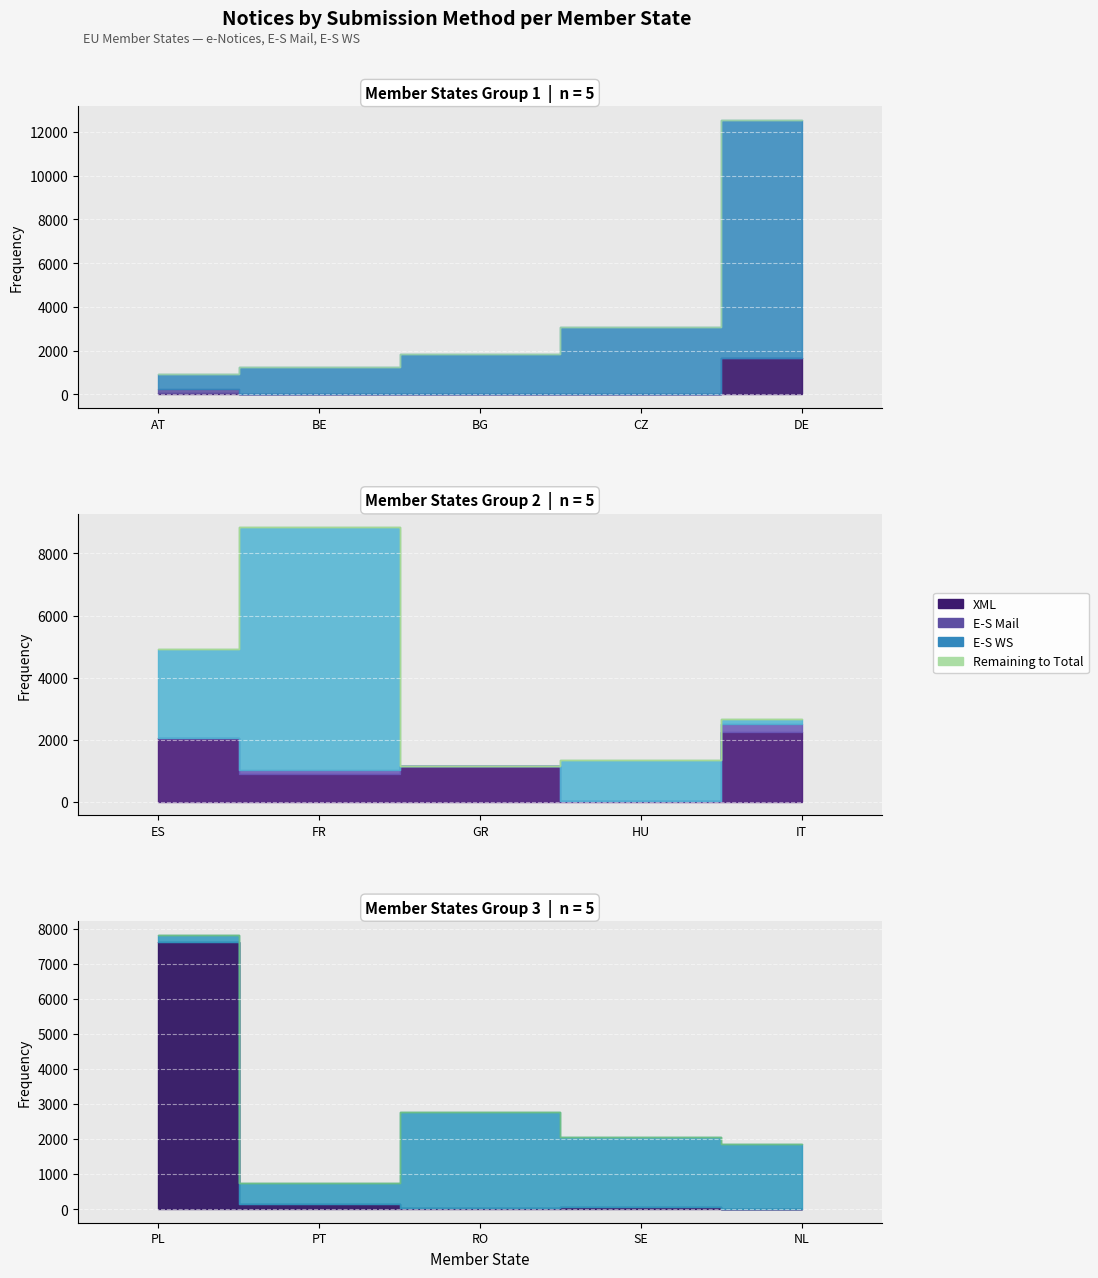

The XML series shows 259 at PT. True or false?

False